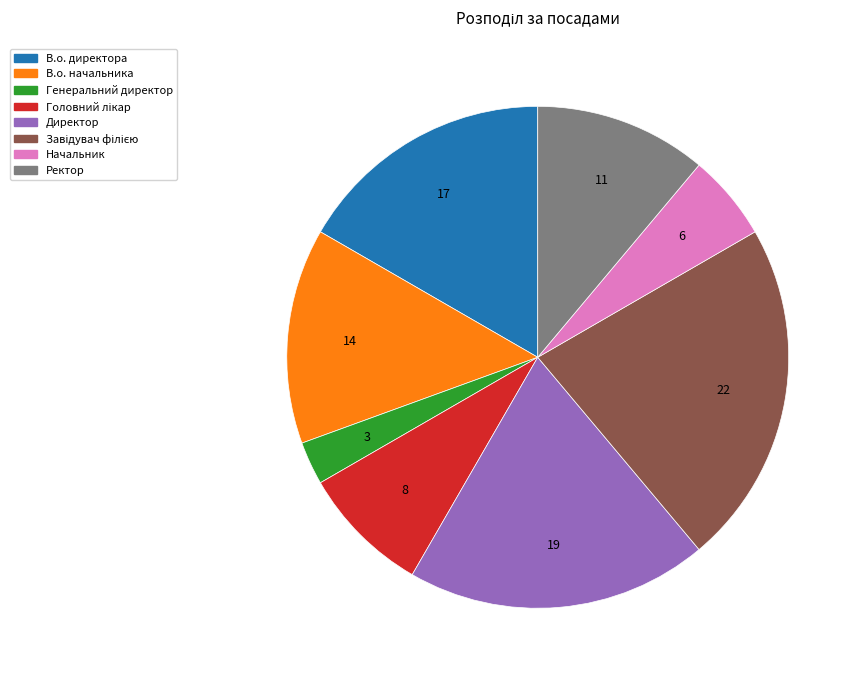

Is it true that Ректор is 2% of the pie?

False